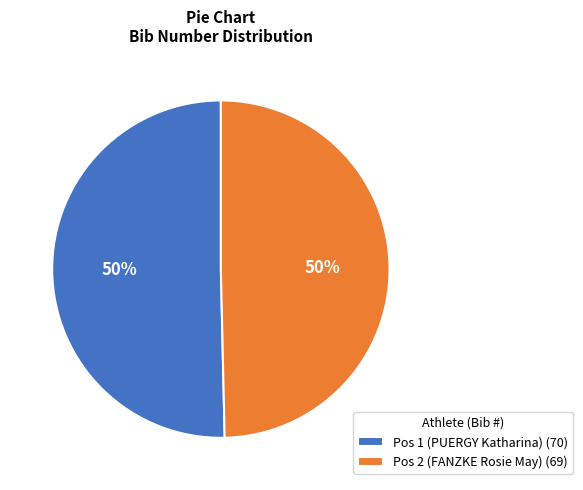

To the nearest percent, what is the average slice percentage?

50%